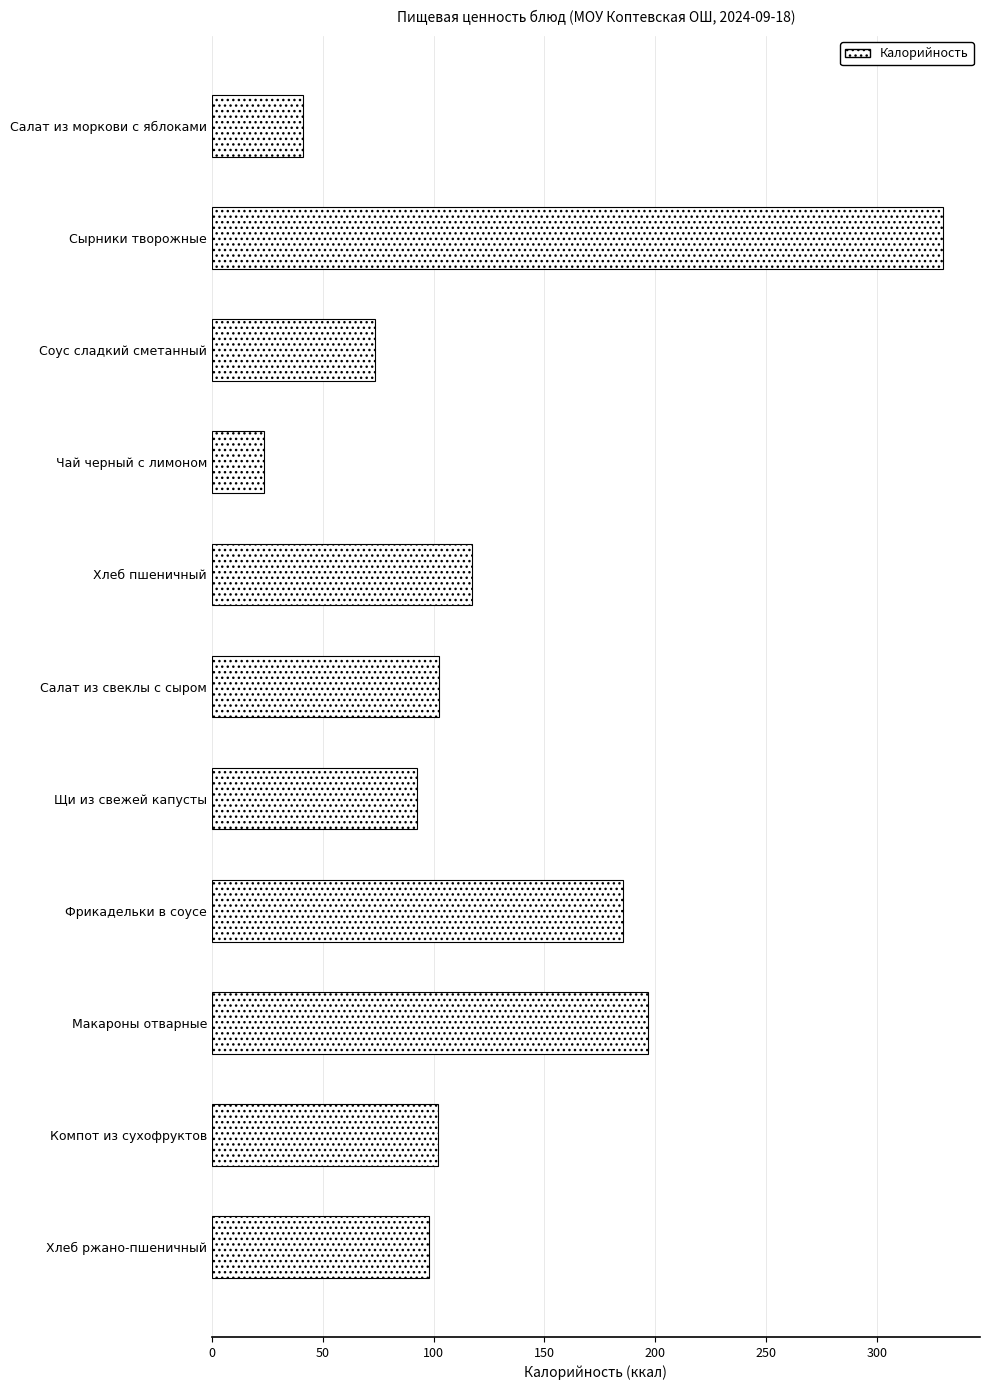

True or false: the data shows 117.2 at Хлеб пшеничный.

True